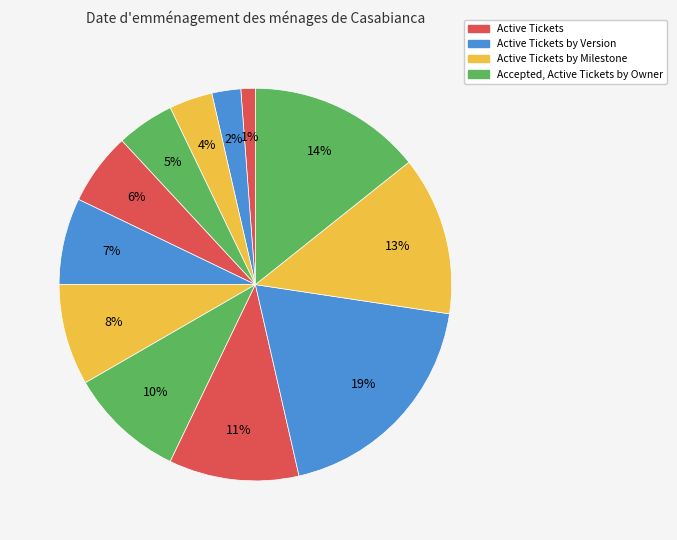

How many slices are in this pie chart?

12